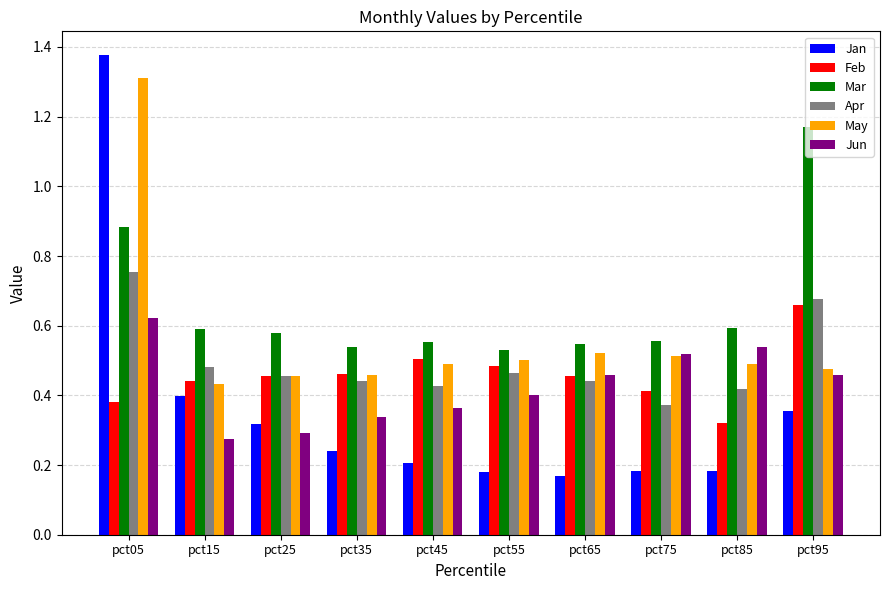

The Mar series shows 0.5 at pct35. True or false?

True